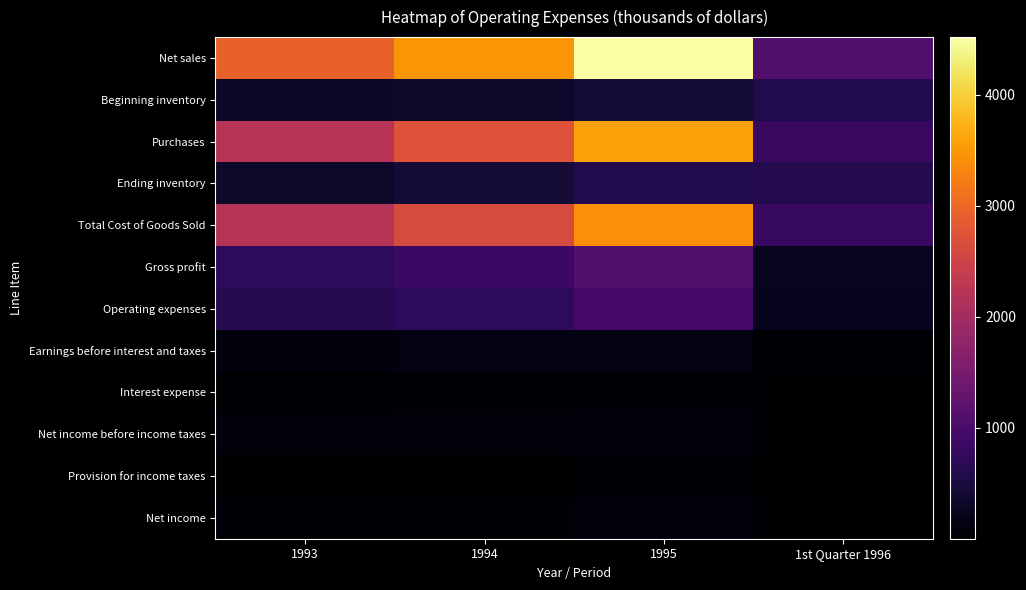

Between 1994 and 1993, which is larger?

1994